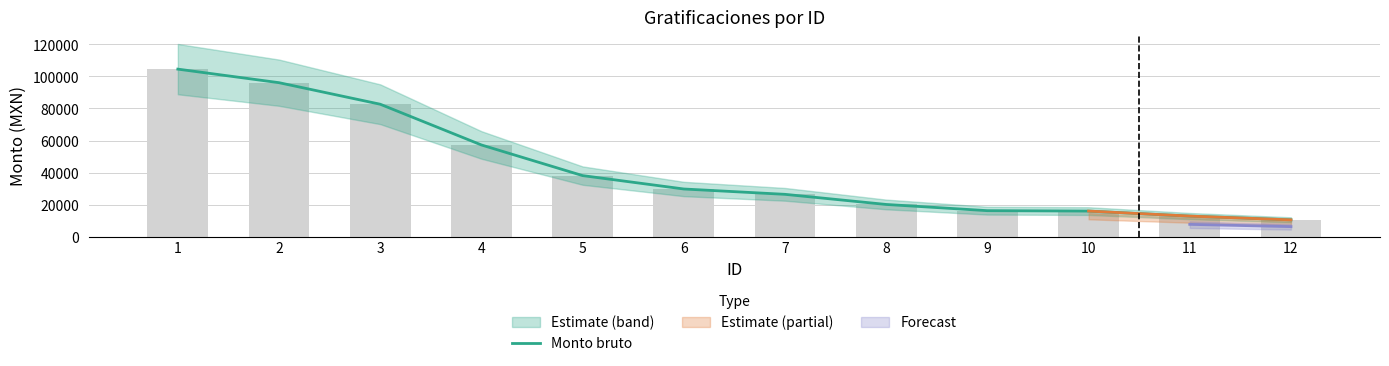

List the labels in order of value, largest first.

1, 2, 3, 4, 5, 6, 7, 8, 9, 10, 11, 12